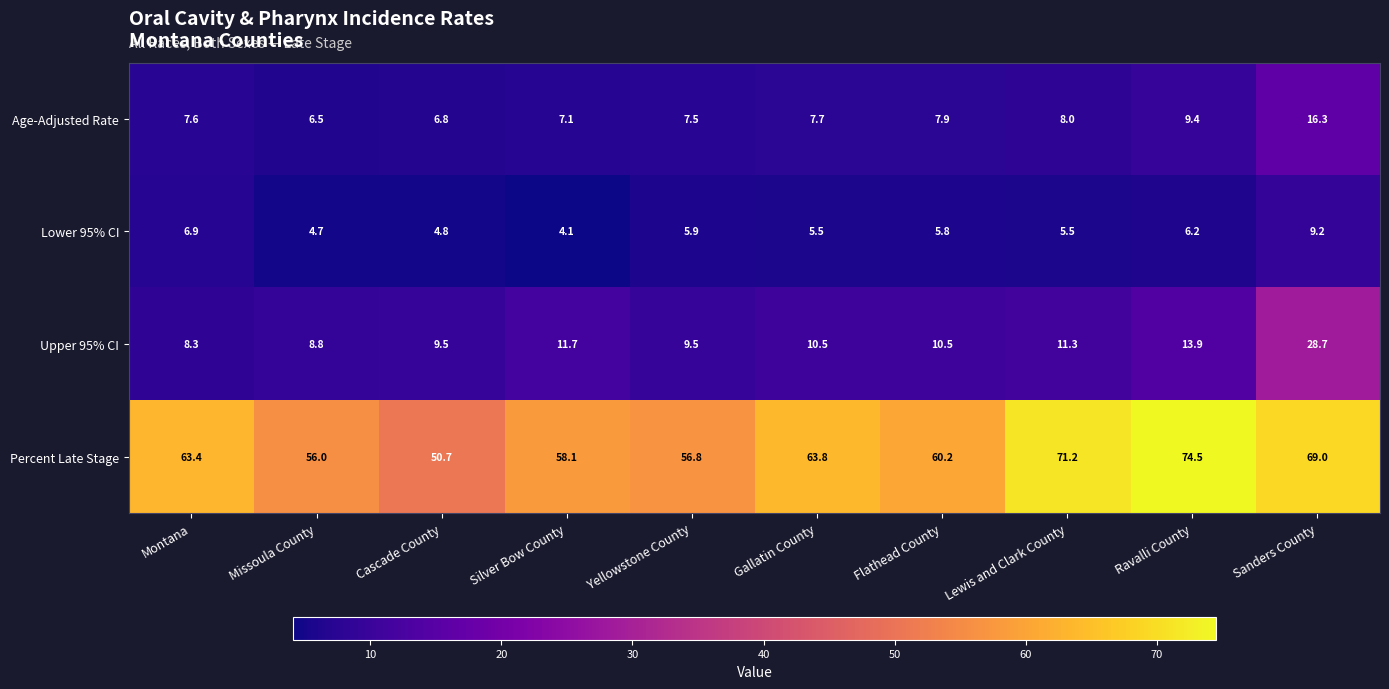

The value of Age-Adjusted Rate at Lewis and Clark County is 8.0. True or false?

True